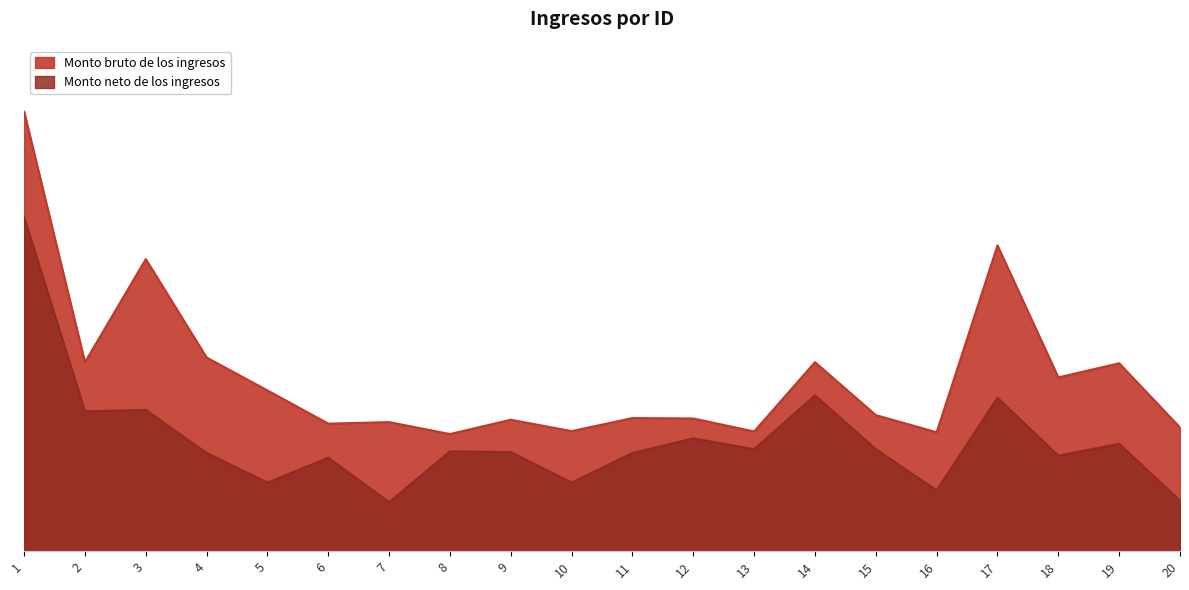

Rank the categories by Monto neto de los ingresos value from highest to lowest.

1, 14, 17, 3, 2, 12, 19, 15, 13, 8, 9, 11, 4, 18, 6, 10, 5, 16, 20, 7